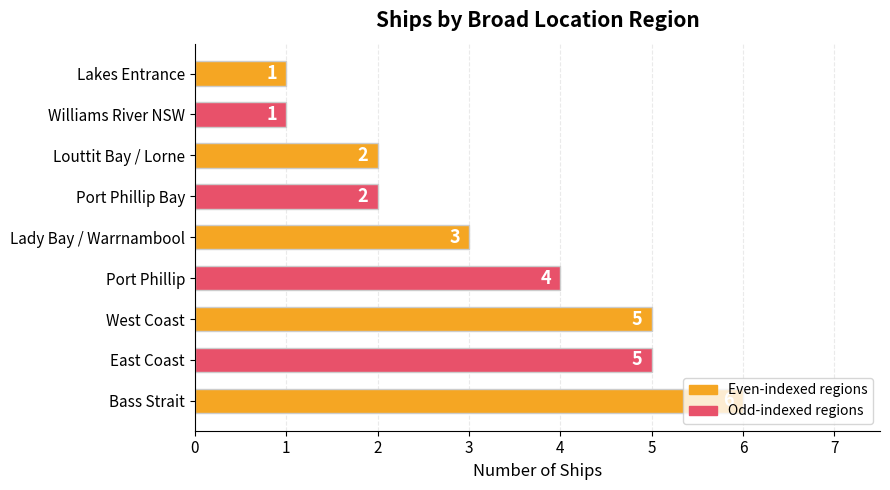

Are the bars horizontal?

Yes